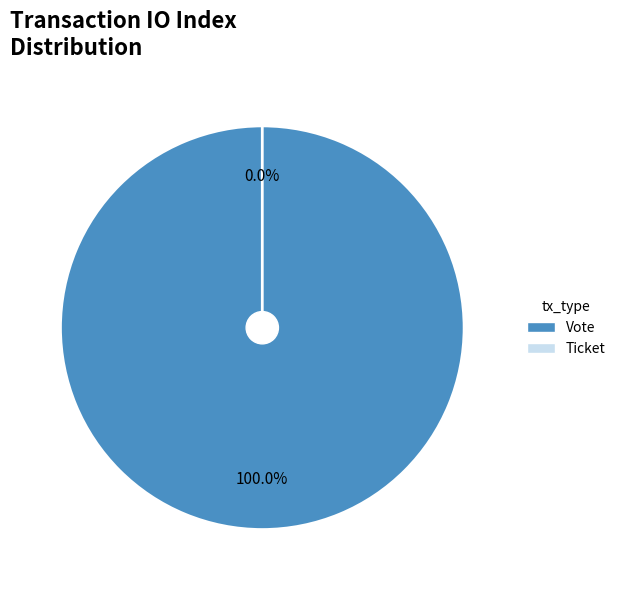

Which slice is the smallest?

Ticket